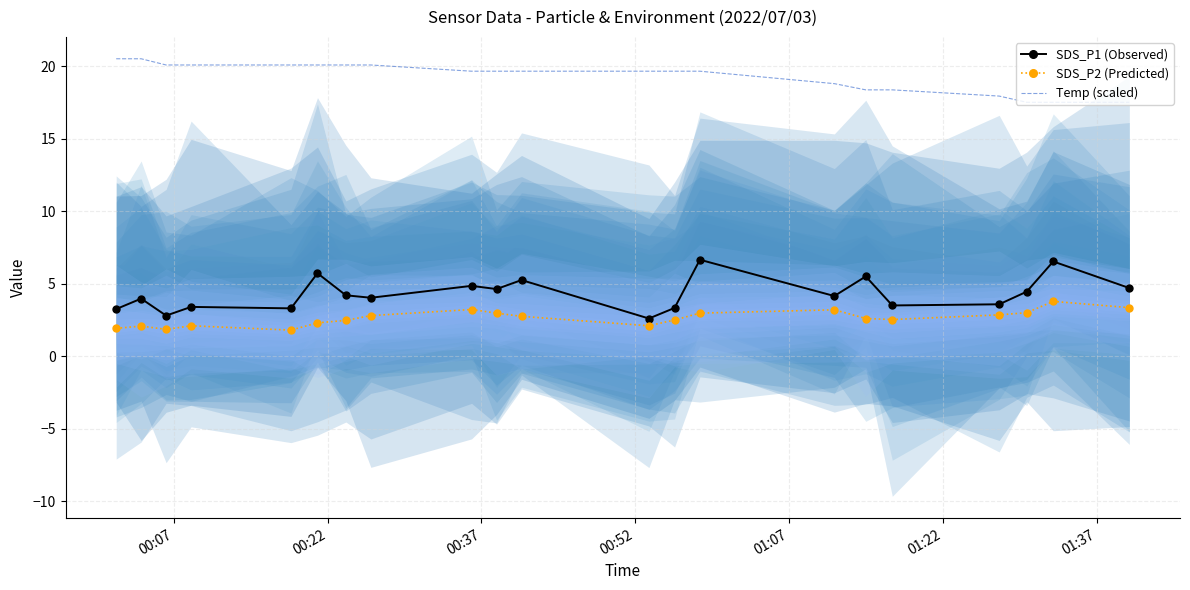

List the series in order of their peak value, highest first.

Temp (scaled), SDS_P1 (Observed), SDS_P2 (Predicted)